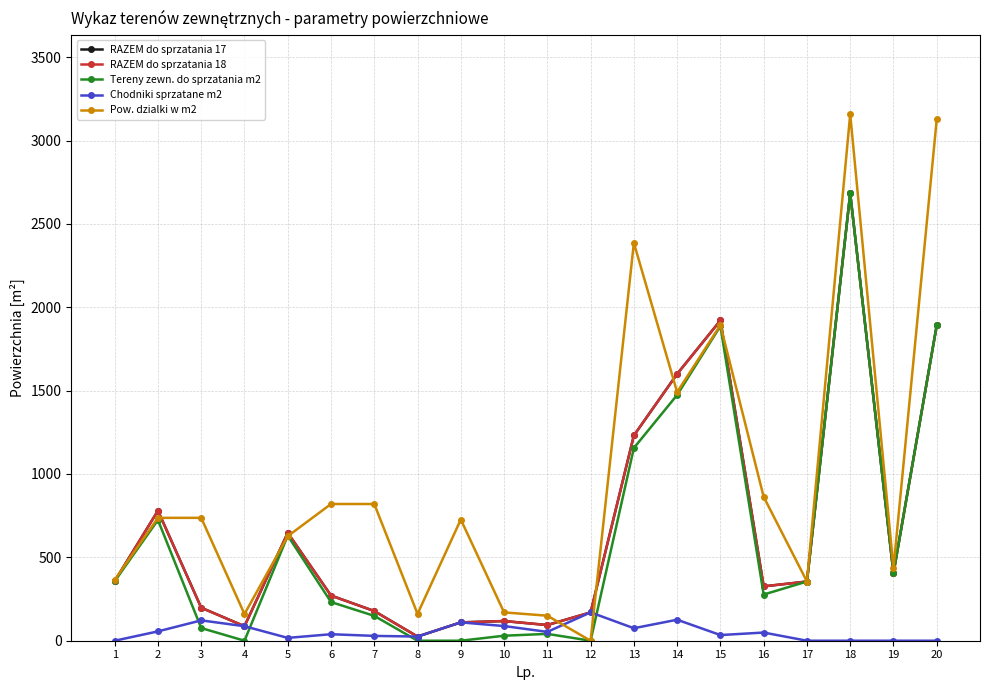

Does the chart have visible grid lines?

Yes